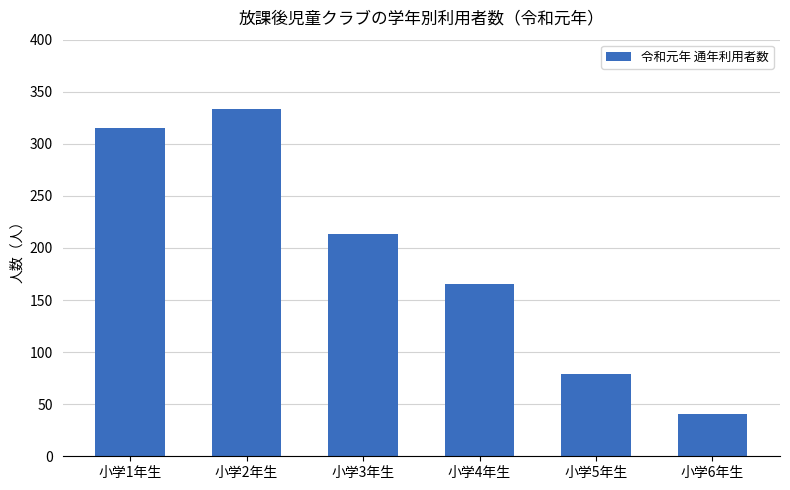

What is the label of the 1st bar from the left?

小学1年生